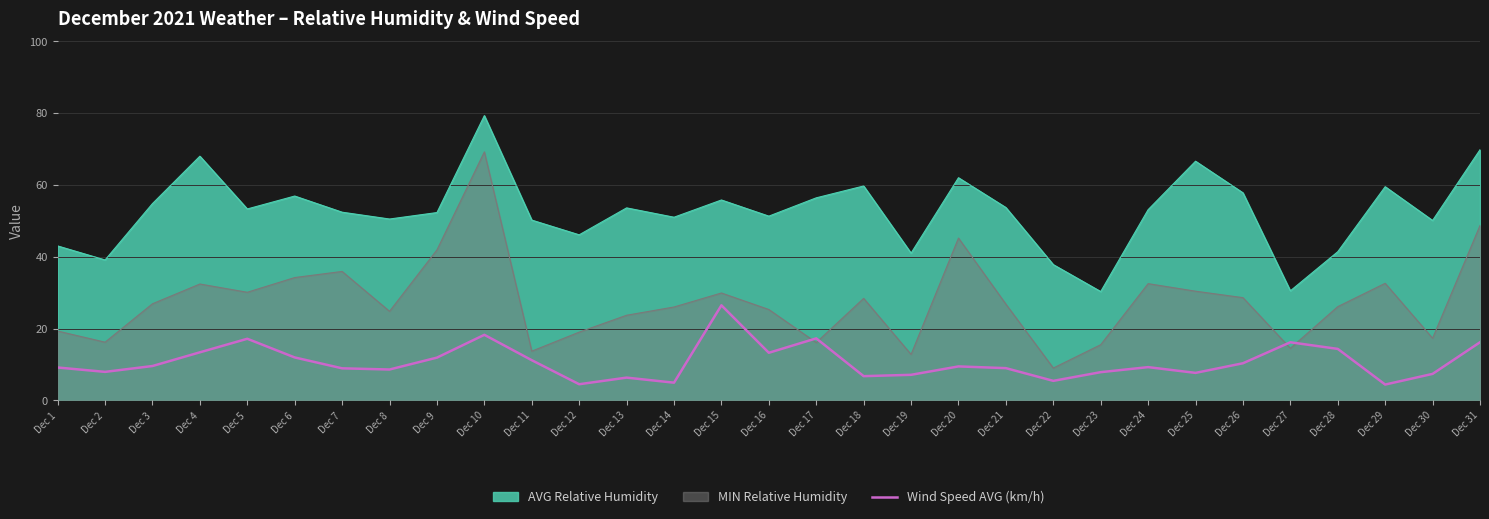

Rank the series by their average value, from highest to lowest.

AVG Relative Humidity, MIN Relative Humidity, Wind Speed AVG (km/h)